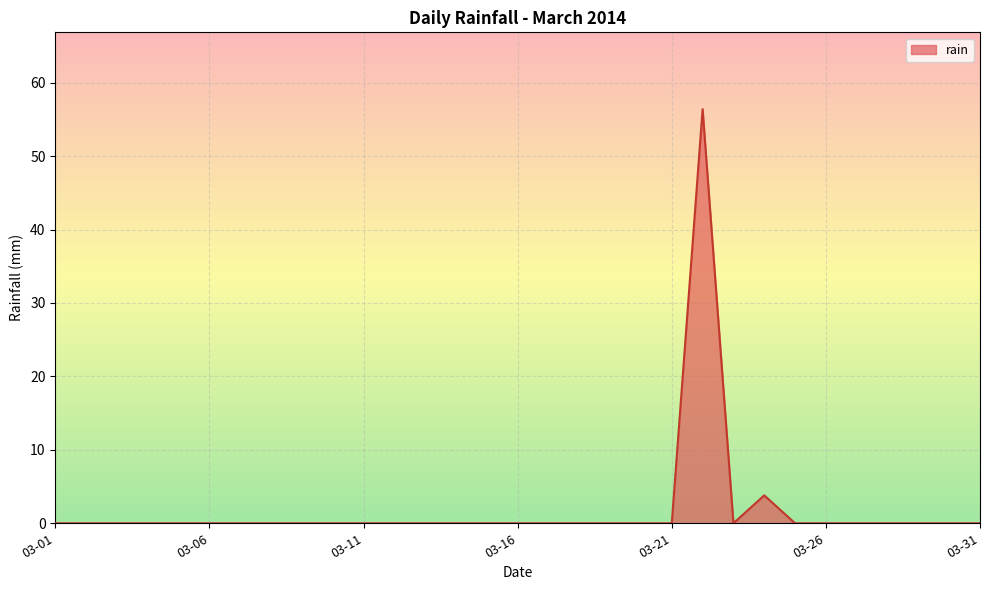

Count the number of categories in the chart.

31